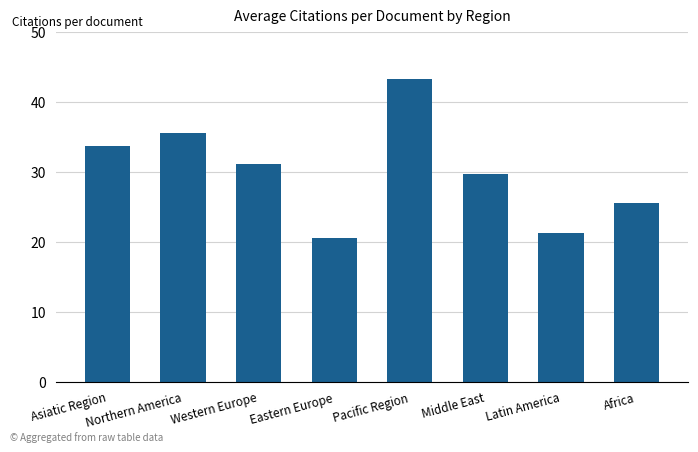

Reading left to right, what are all the values shown in this chart?

Asiatic Region=33.7	Northern America=35.5	Western Europe=31.1	Eastern Europe=20.6	Pacific Region=43.2	Middle East=29.7	Latin America=21.3	Africa=25.5